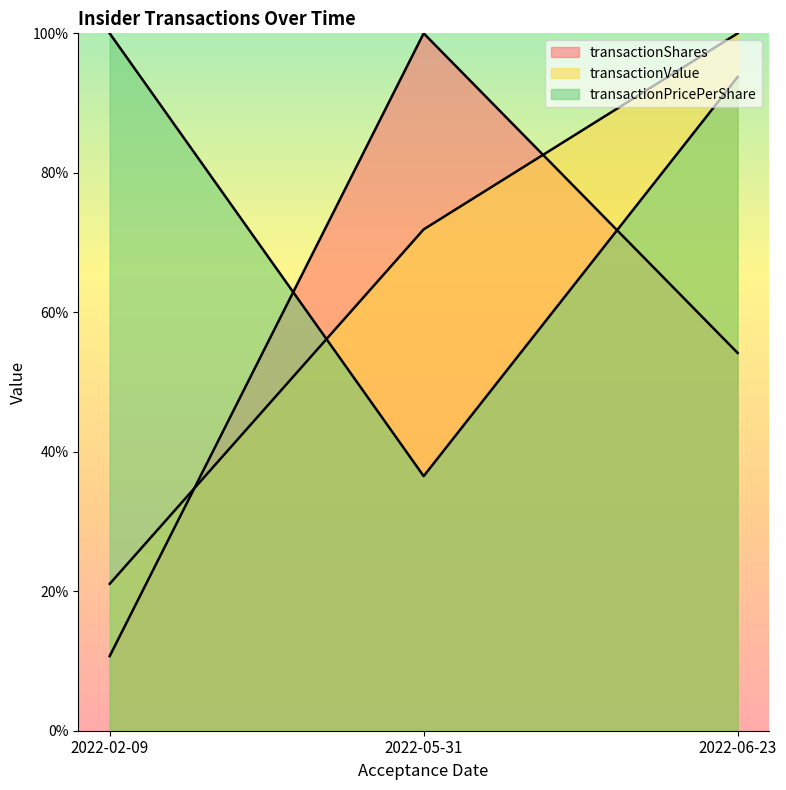

What position from the right is 2022-02-09?

3